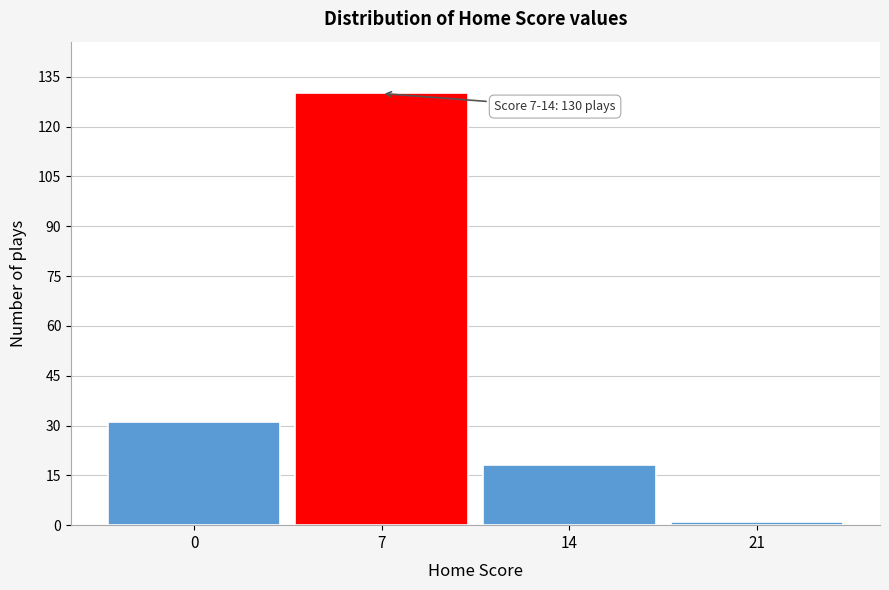

Reading left to right, extract all data points from this chart.

31	130	18	1